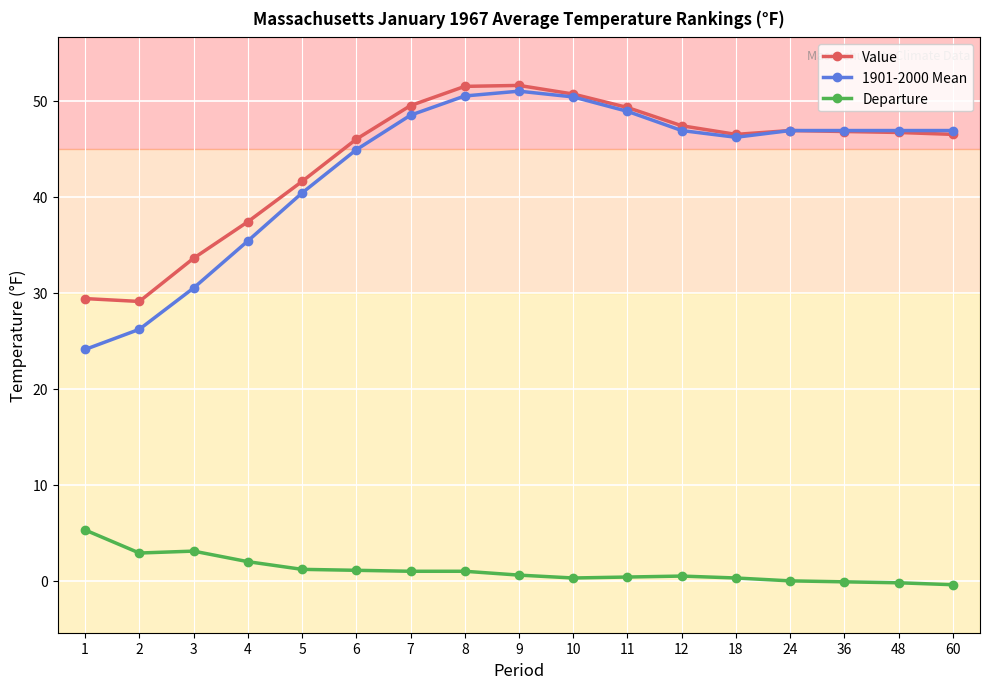

What is the maximum value shown in the chart?

51.6